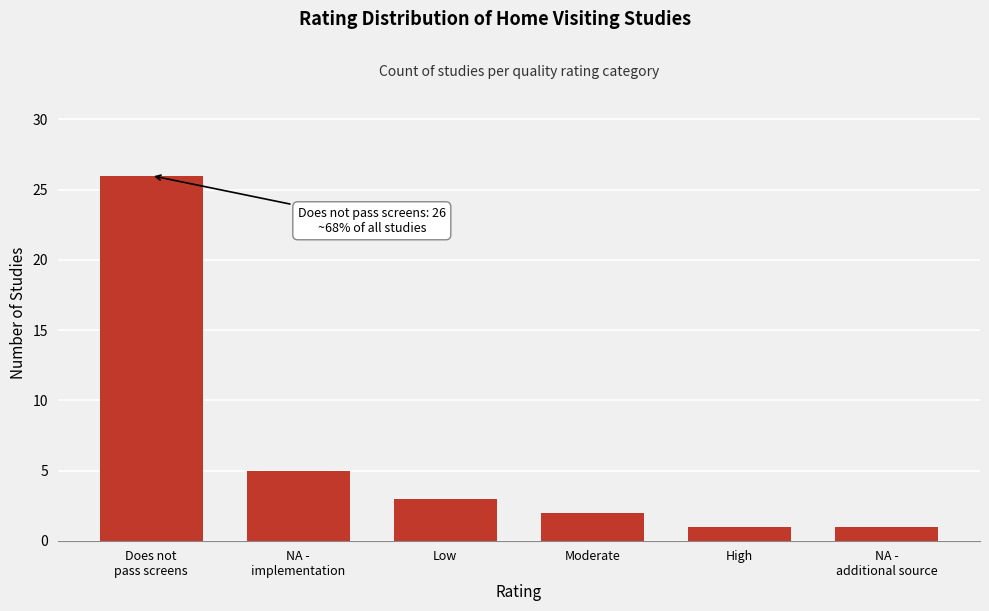

Reading right to left, list all the values displayed in this chart.

1	1	2	3	5	26